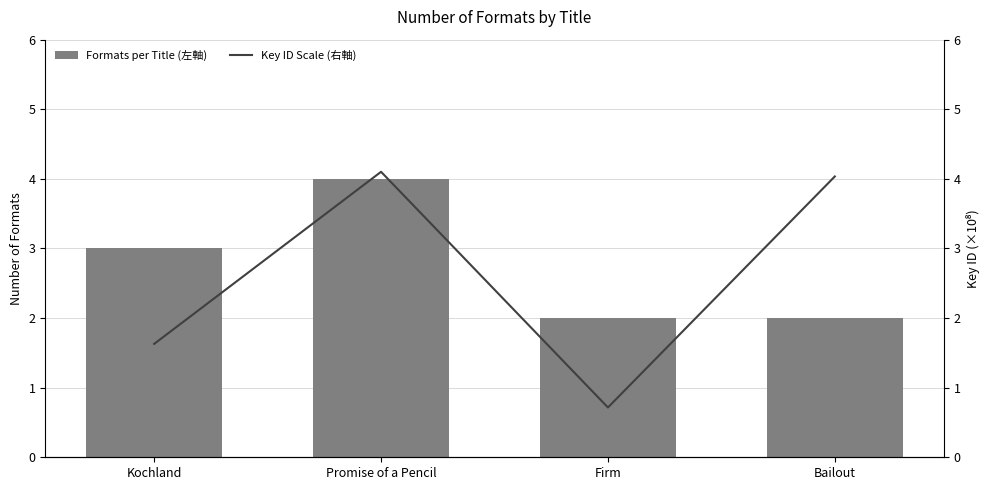

What is the label of the 4th bar from the right?

Kochland